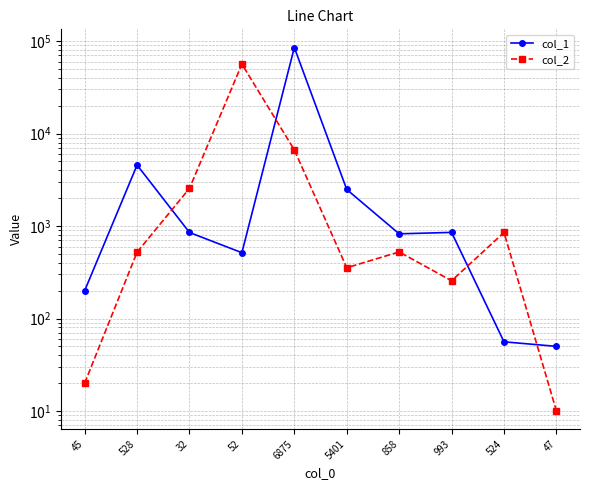

What position from the right is 32?

8